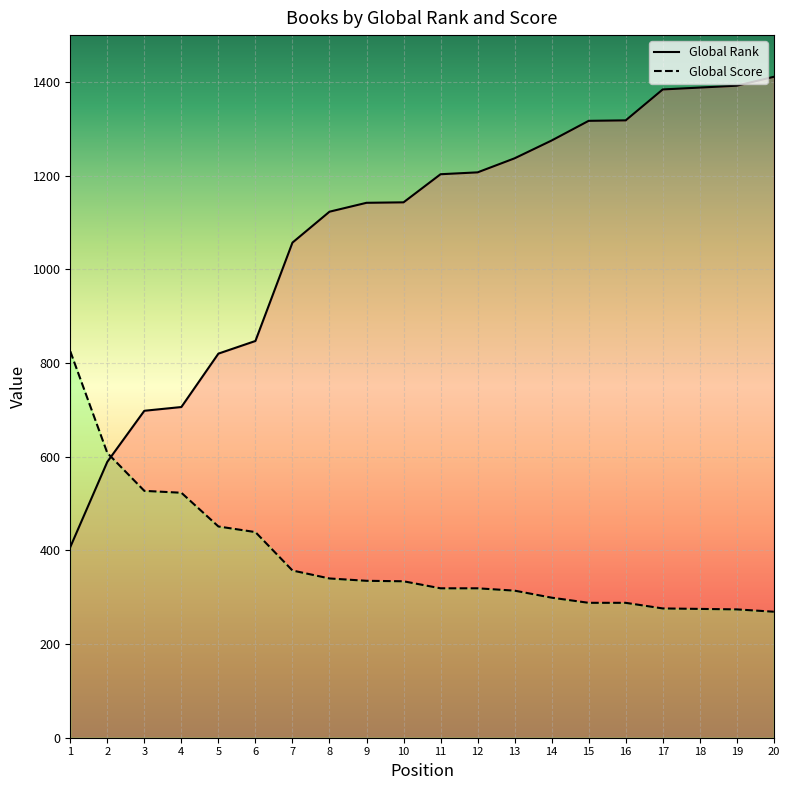

What is the value of the Global Rank point at the 18th from the left?

1388